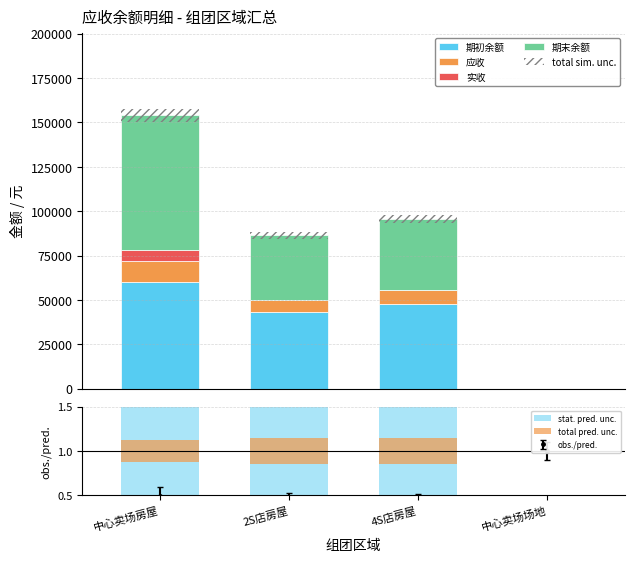

How many data points does each series have?

4